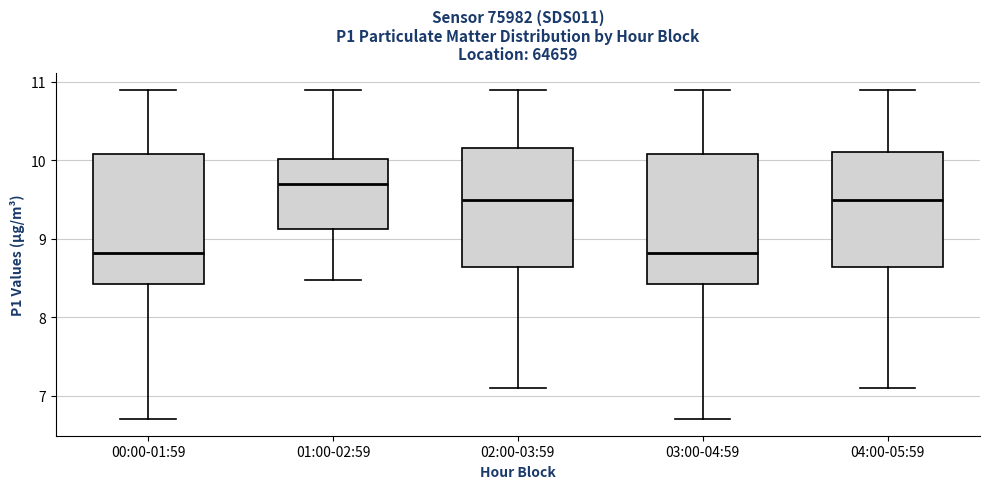

Where does the lower whisker of the box for 04:00-05:59 end on the y-axis? The values are not printed on the chart, so give them approximately, as read against the axis.

7.1